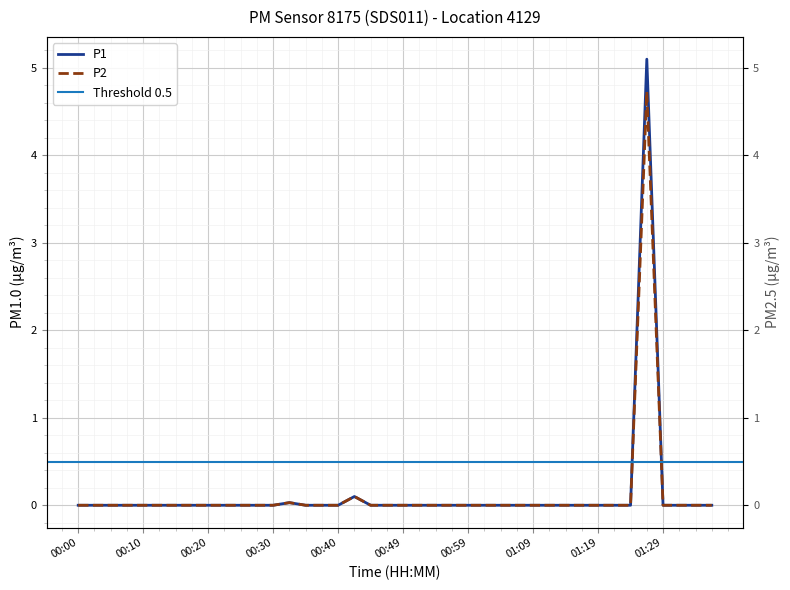

How many lines are shown in the chart?

2